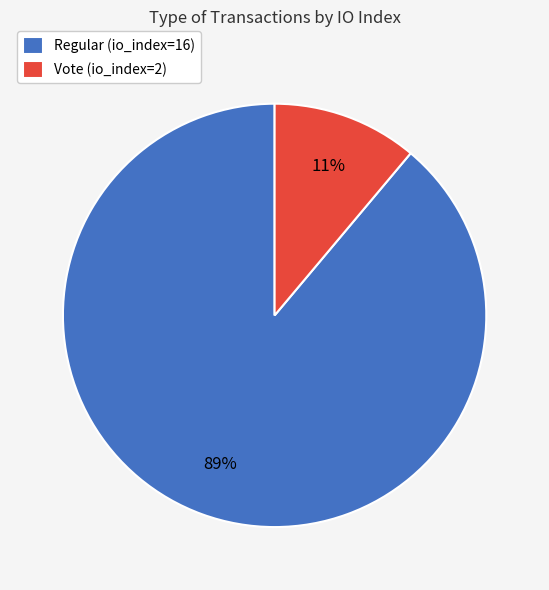

True or false: Vote (io_index=2) accounts for 11% of the total.

True